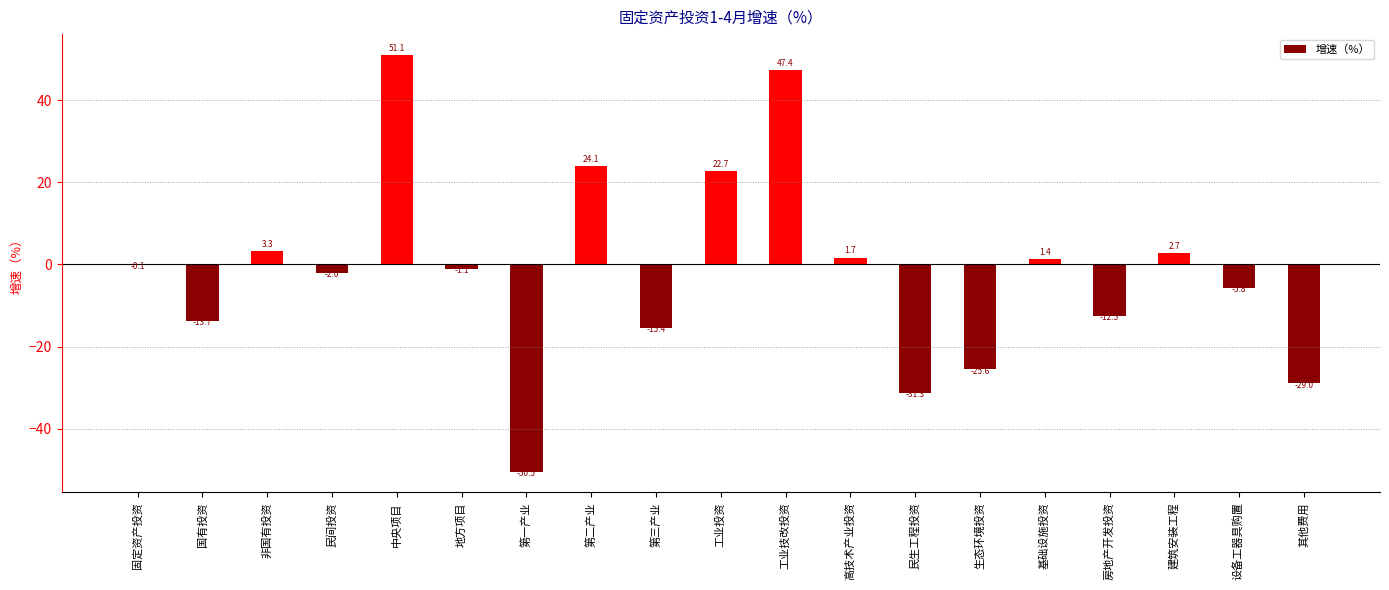

How many values are above zero?

8